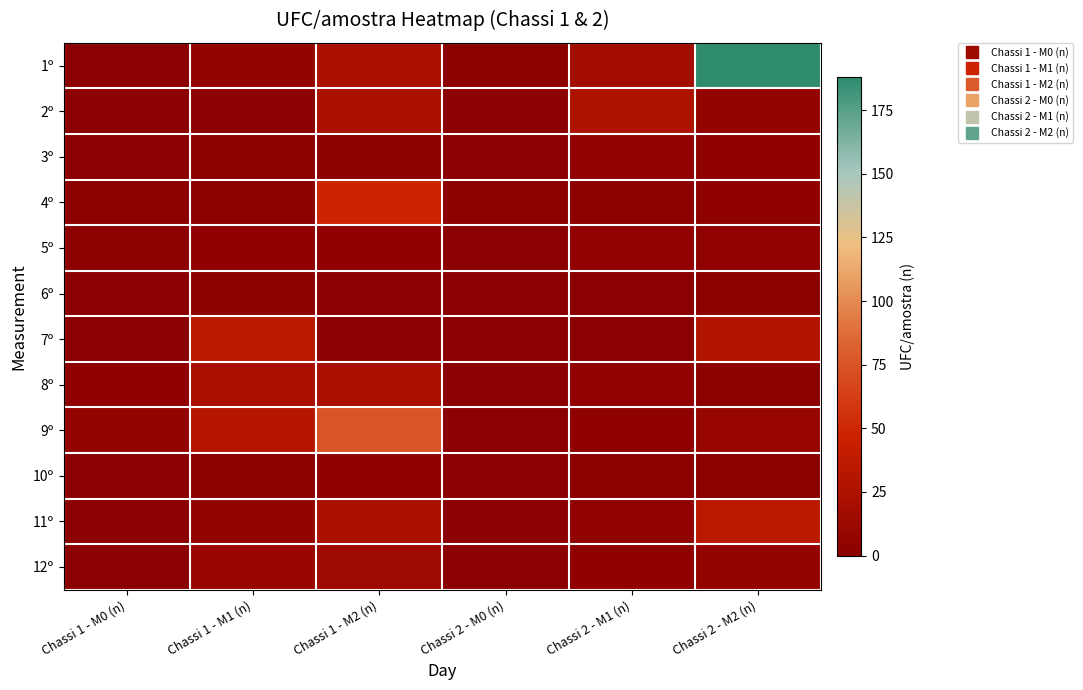

What is the total value across all series at Chassi 2 - M1 (n)?

74